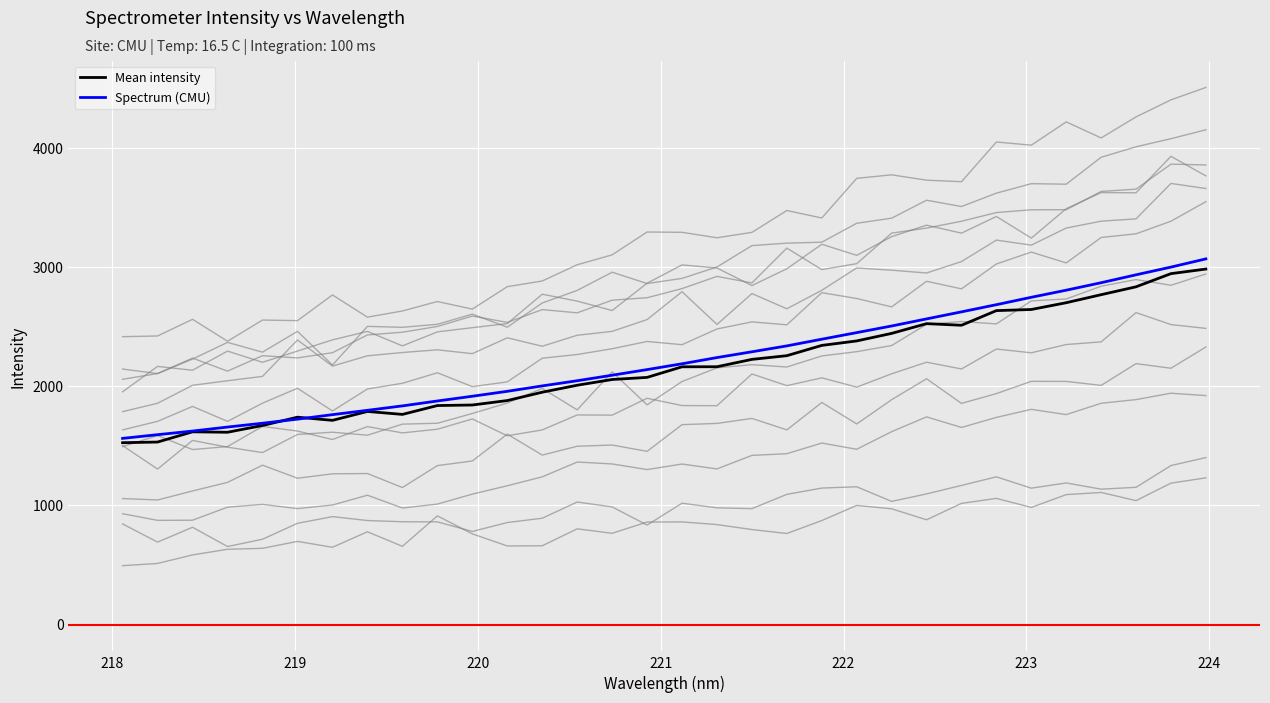

How many data points in Mean intensity are less than 2164?

16